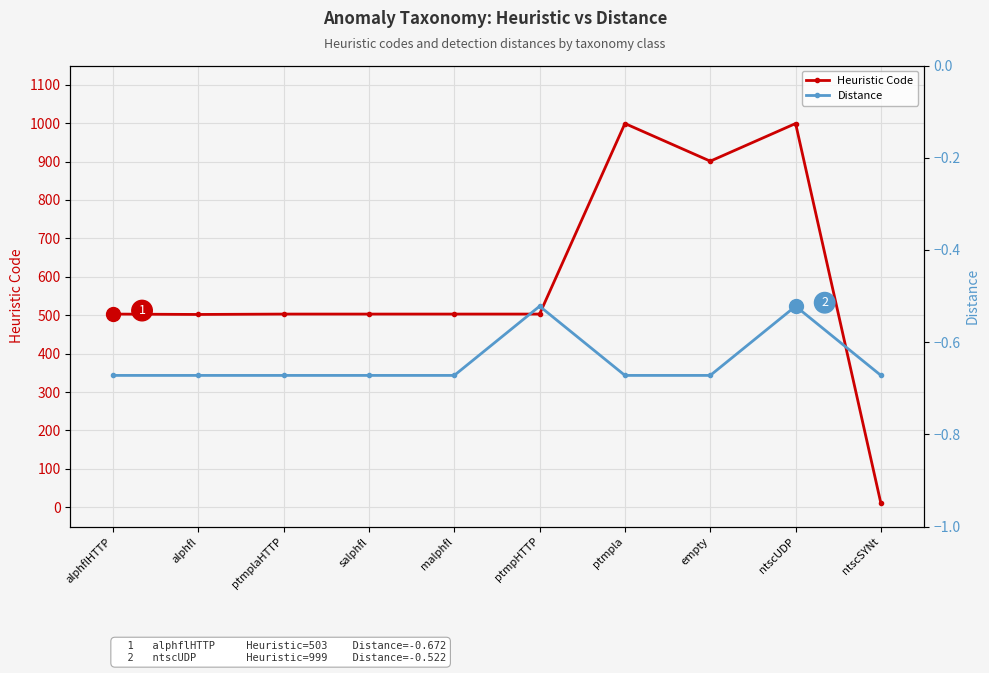

Reading left to right, list all the values displayed in this chart.

Heuristic Code: alphflHTTP=503.0	alphfl=502.0	ptmplaHTTP=503.0	salphfl=503.0	malphfl=503.0	ptmpHTTP=503.0	ptmpla=999.0	empty=901.0	ntscUDP=999.0	ntscSYNt=10.0
Distance: alphflHTTP=-0.7	alphfl=-0.7	ptmplaHTTP=-0.7	salphfl=-0.7	malphfl=-0.7	ptmpHTTP=-0.5	ptmpla=-0.7	empty=-0.7	ntscUDP=-0.5	ntscSYNt=-0.7